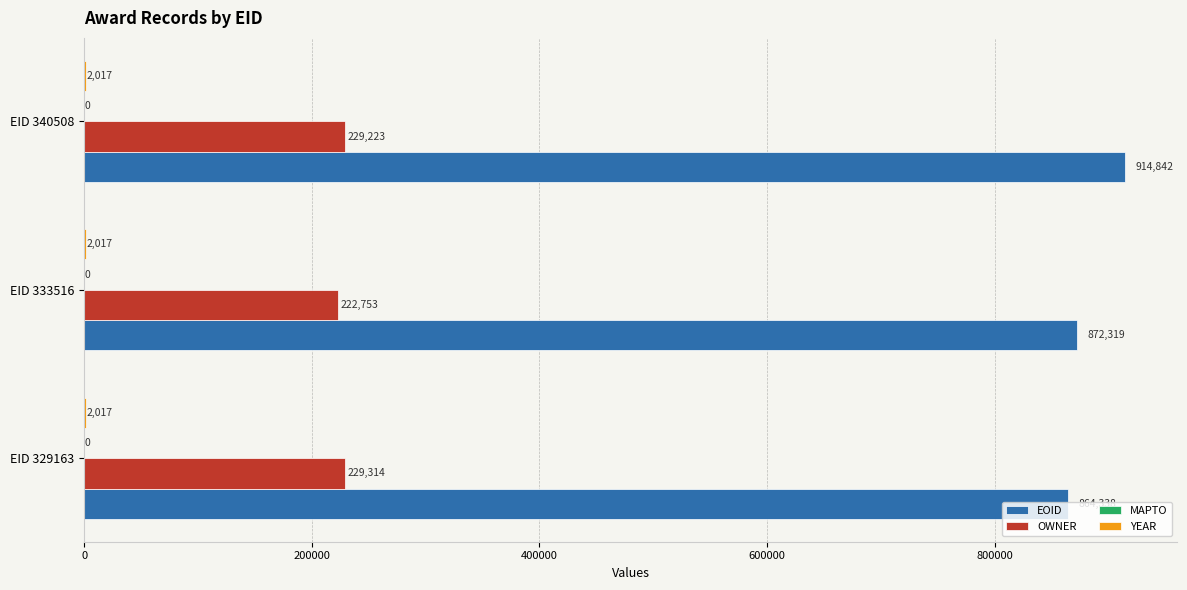

Which series changed the most between EID 333516 and EID 340508?

EOID